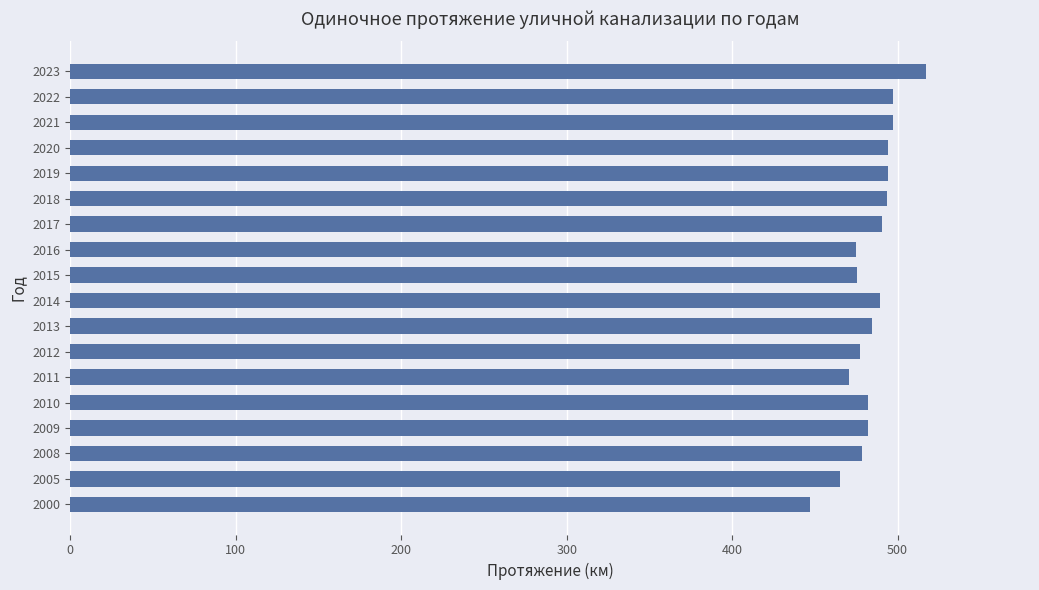

The chart shows a value of 762.5 at 2015. True or false?

False